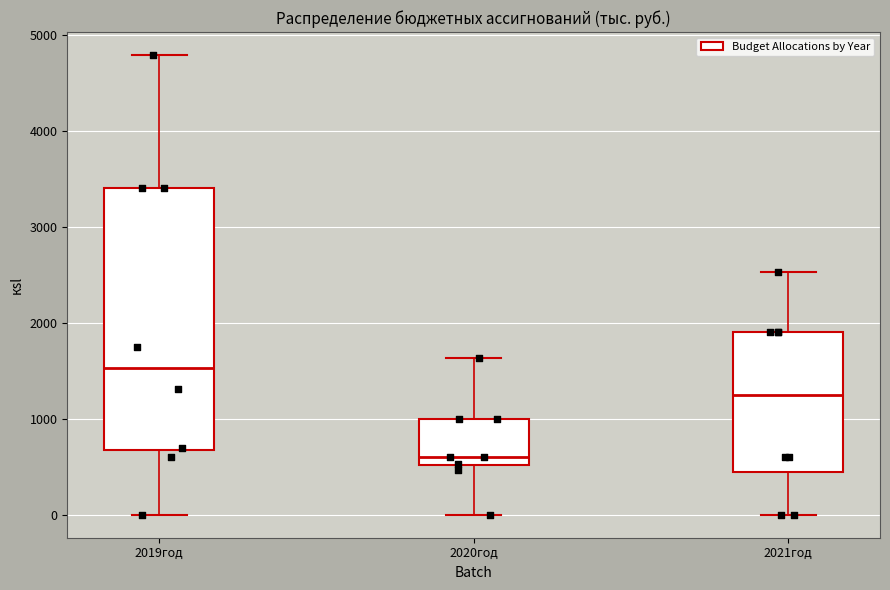

Which box has the highest median line?

2019год